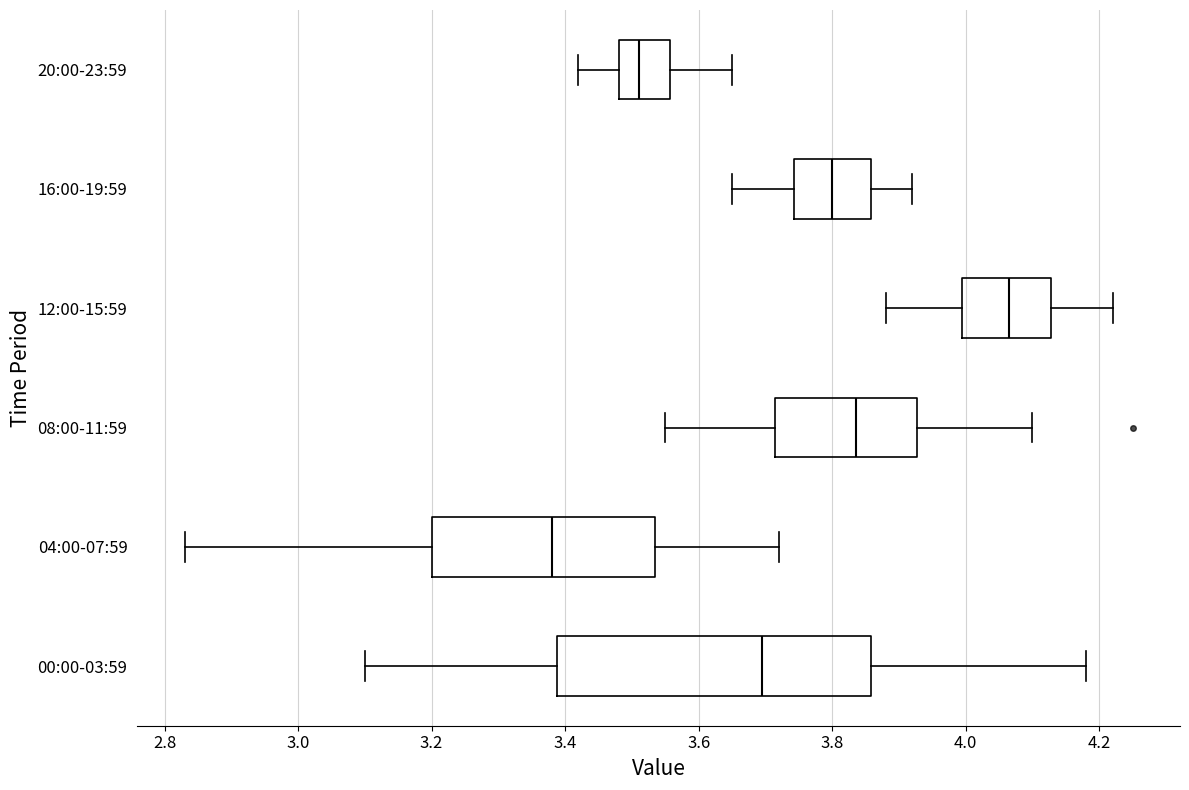

Reading bottom to top, read every box against the x-axis: the position of its median line, the range the box covers, and the ends of its whiskers. The values are not printed on the chart, so give them approximately, as read against the axis.

00:00-03:59: median 3.70, box 3.38 to 3.86, whiskers 3.10 to 4.18
04:00-07:59: median 3.38, box 3.20 to 3.54, whiskers 2.84 to 3.72
08:00-11:59: median 3.84, box 3.72 to 3.92, whiskers 3.56 to 4.10
12:00-15:59: median 4.06, box 4.00 to 4.12, whiskers 3.88 to 4.22
16:00-19:59: median 3.80, box 3.74 to 3.86, whiskers 3.66 to 3.92
20:00-23:59: median 3.52, box 3.48 to 3.56, whiskers 3.42 to 3.66